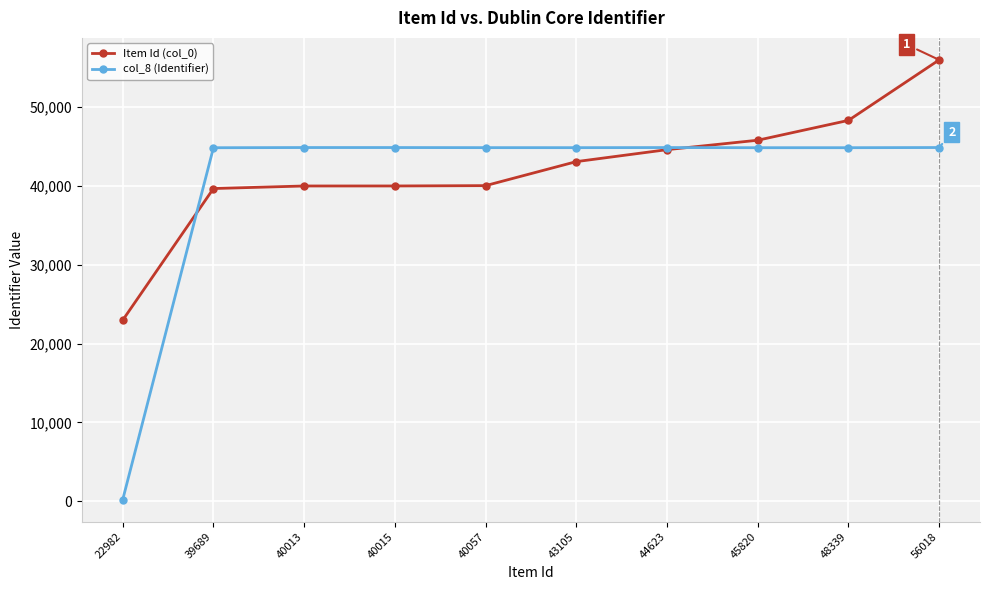

Does the chart display data point markers on the line(s)?

Yes